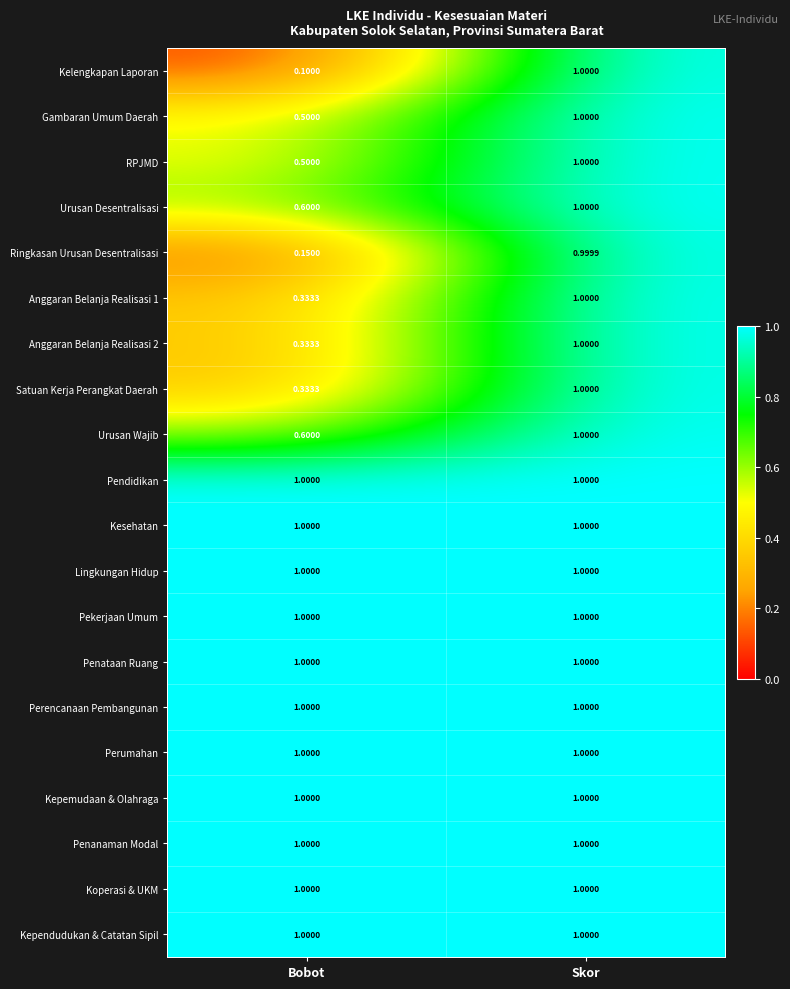

At which label is Gambaran Umum Daerah closest to 0?

Bobot